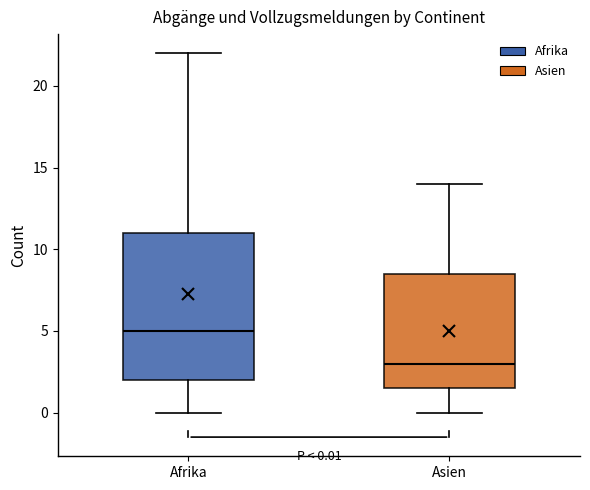

Which box is the tallest, from its lower edge to its upper edge?

Afrika